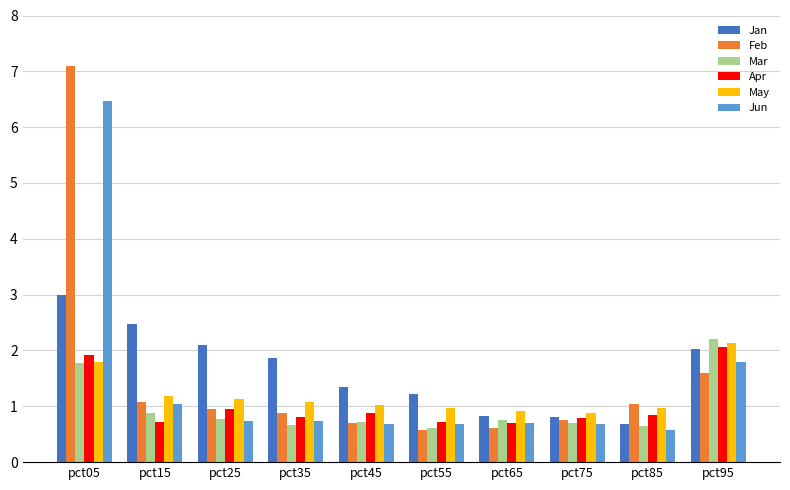

At which category is the sum across all series the highest?

pct05